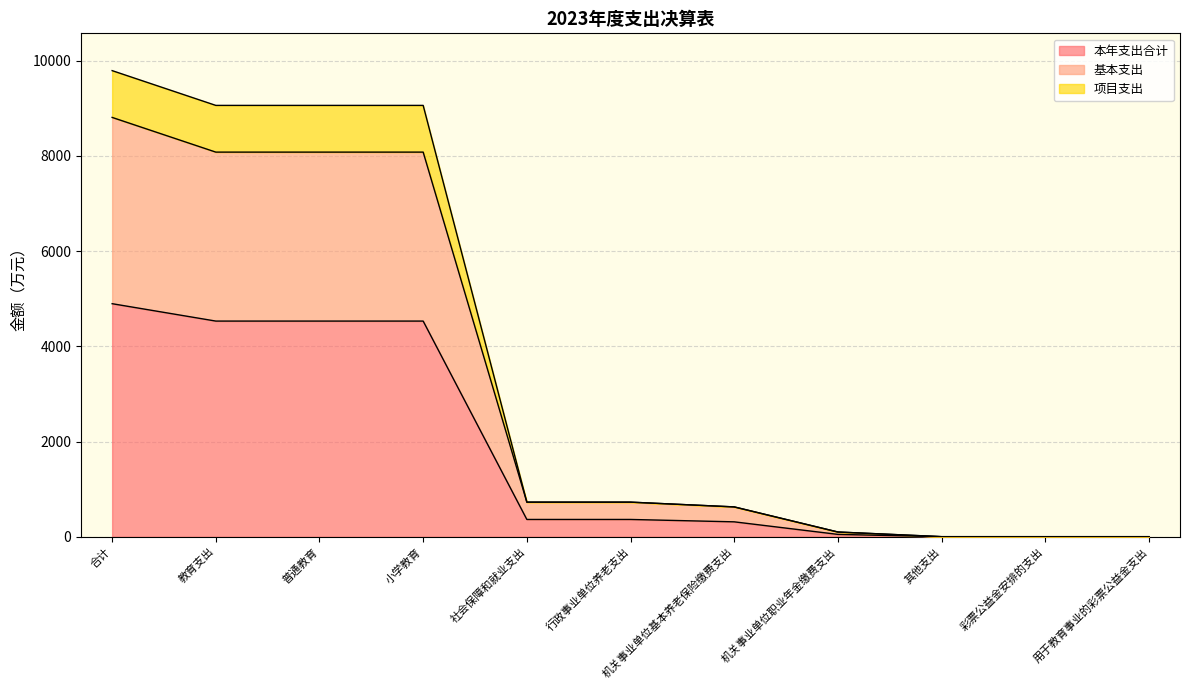

Does the chart display data point markers on the line(s)?

No